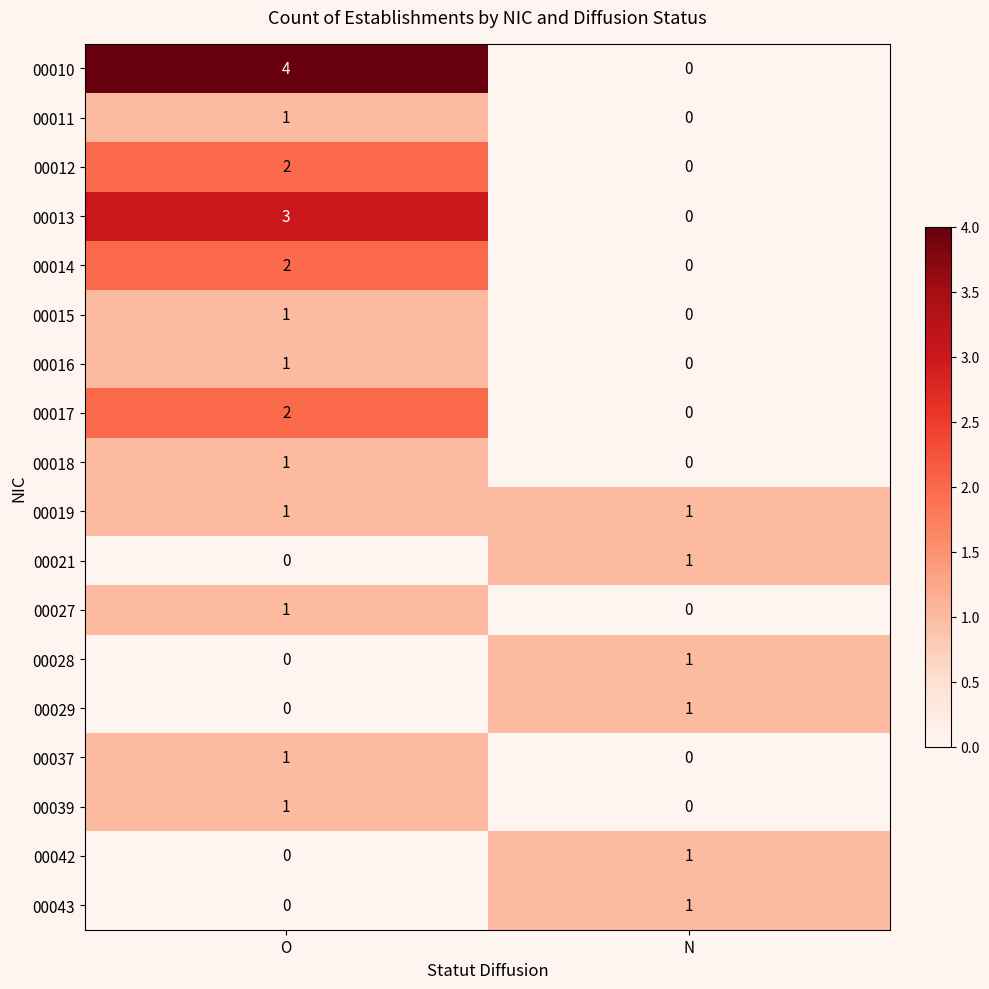

Which series has the largest range (max minus min)?

00010